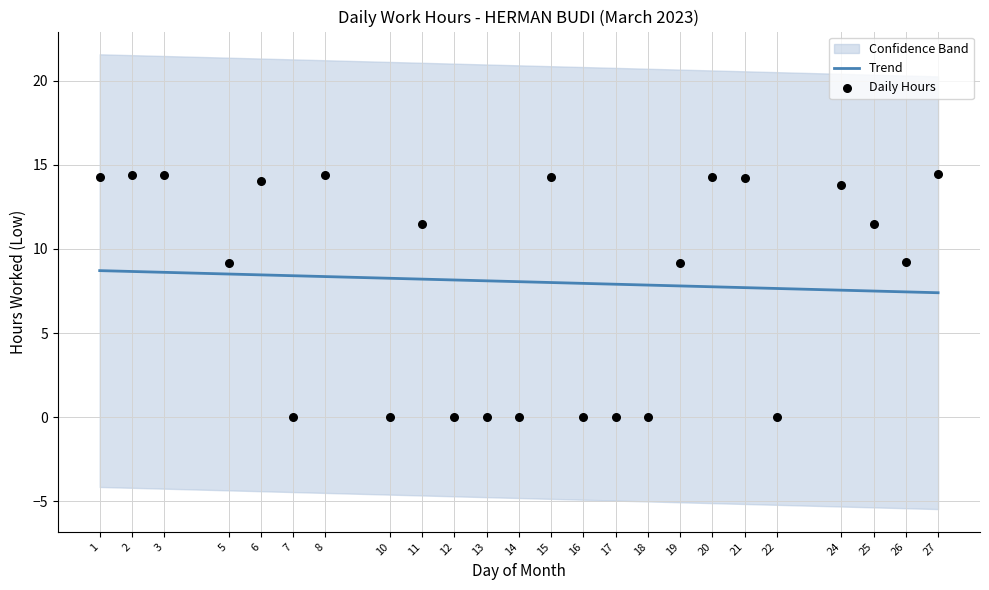

What is the total value across all series at 3?

23.0